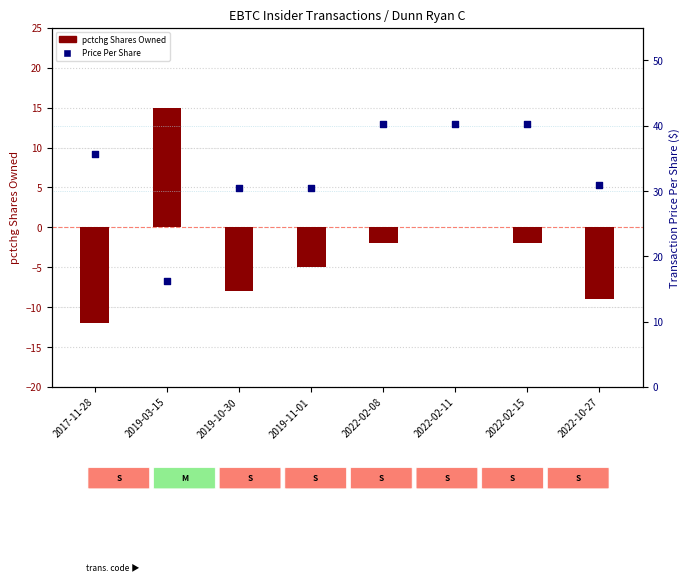

What are all the series names shown in the legend?

pctchgSharesOwned, transactionPricePerShare